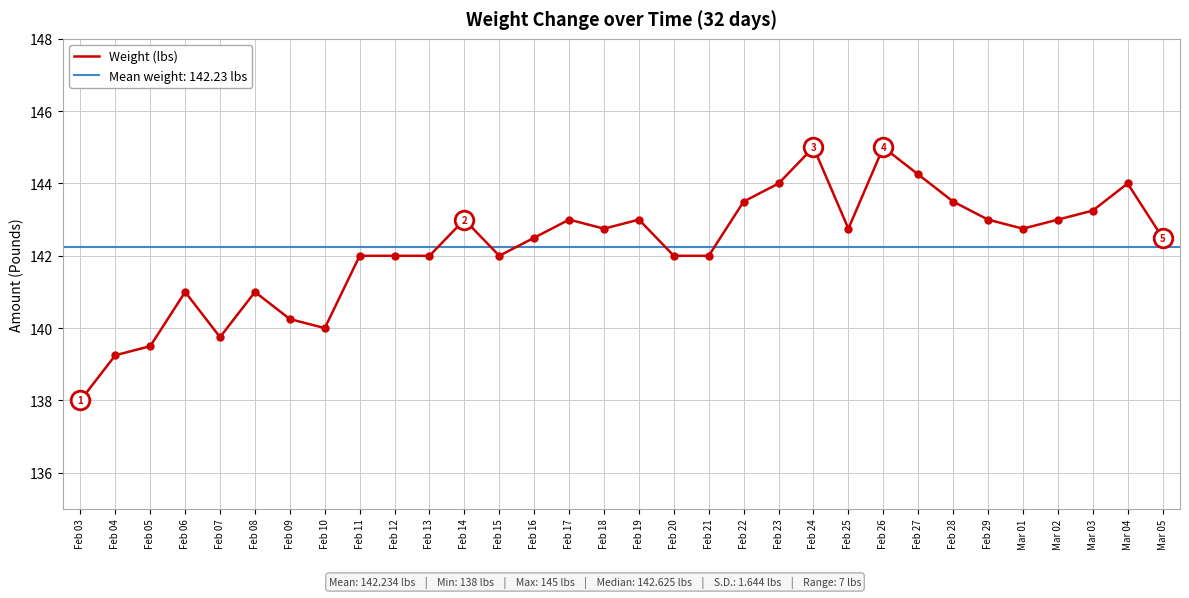

What is the change in value from Feb 08 to Feb 28?

+2.5